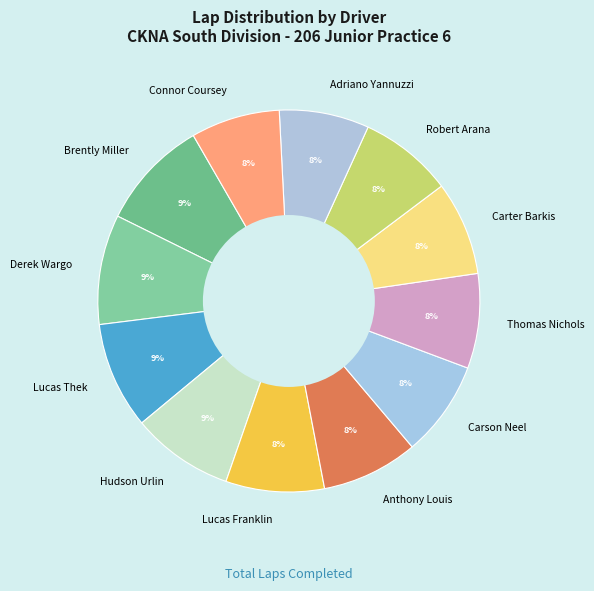

How many segments does this pie chart have?

12